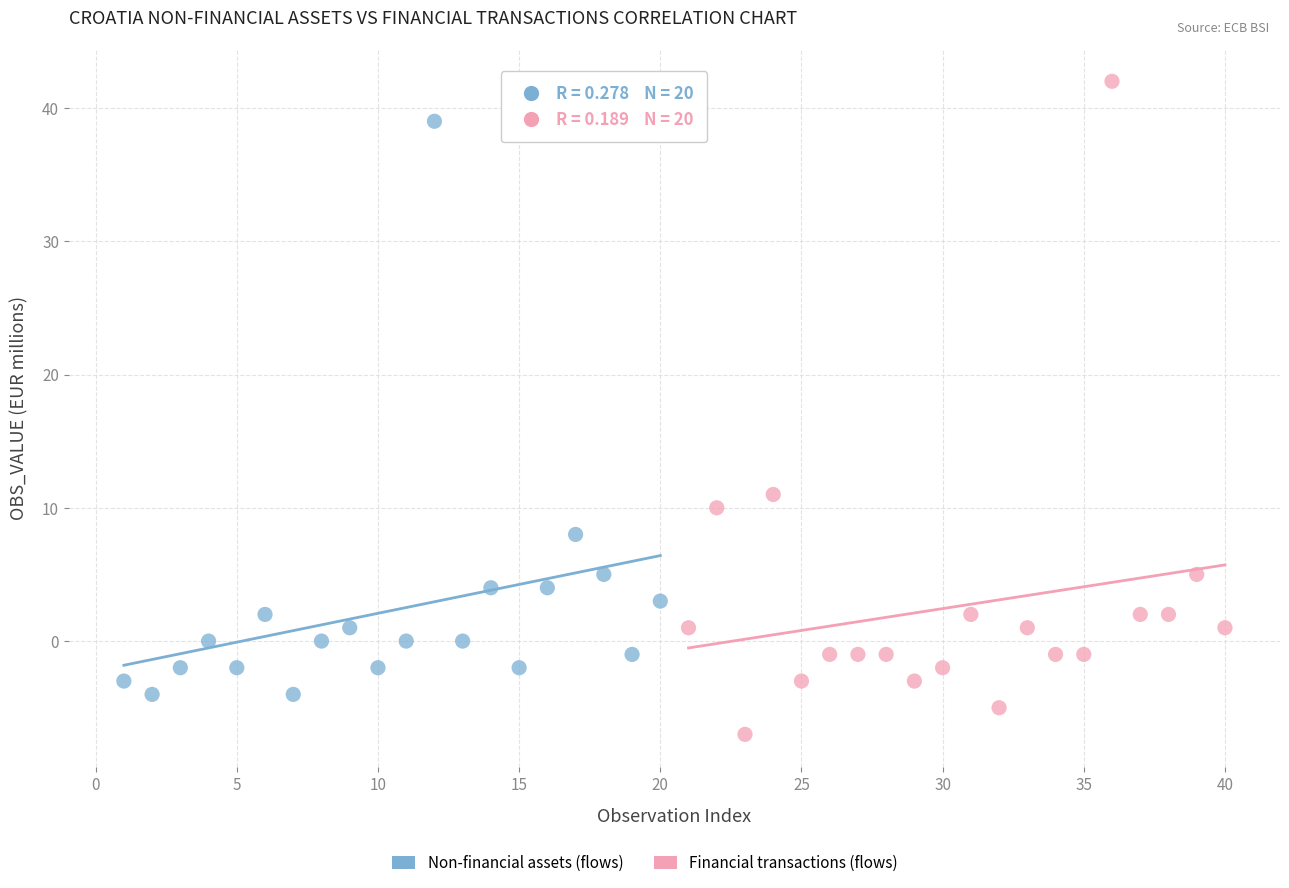

Which series reaches the minimum Y coordinate?

Financial transactions (flows)